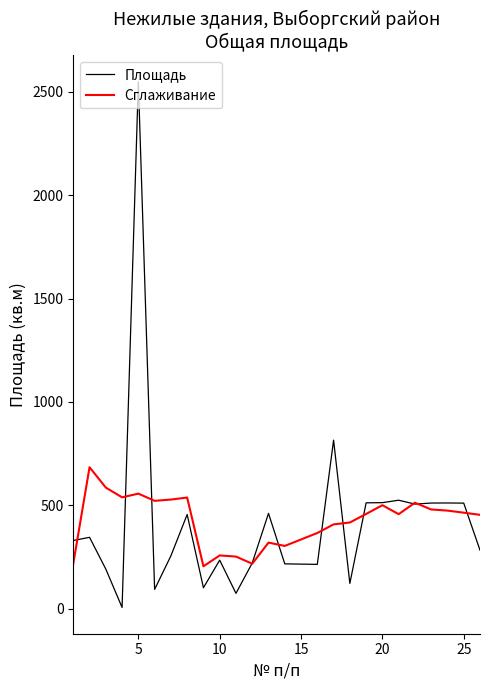

What is the greatest value displayed?

2548.8